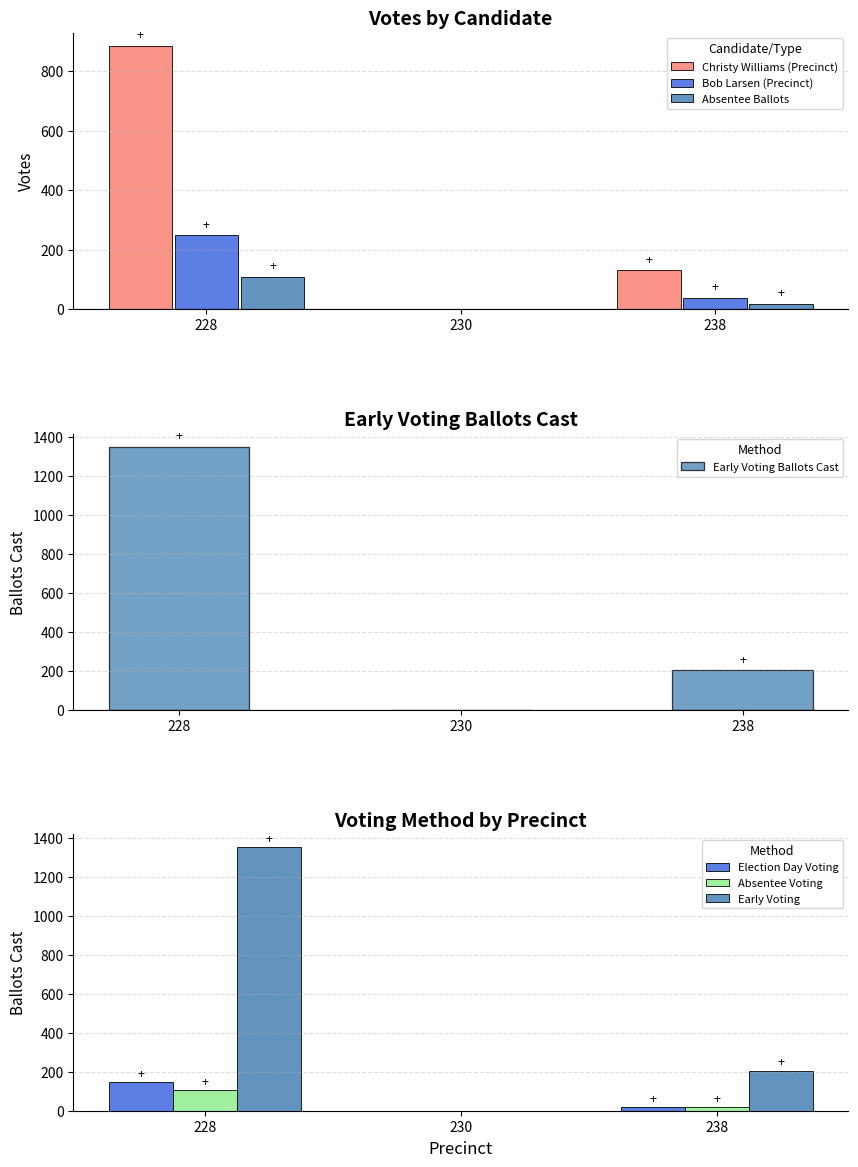

Which series has the largest total across all categories?

Christy Williams